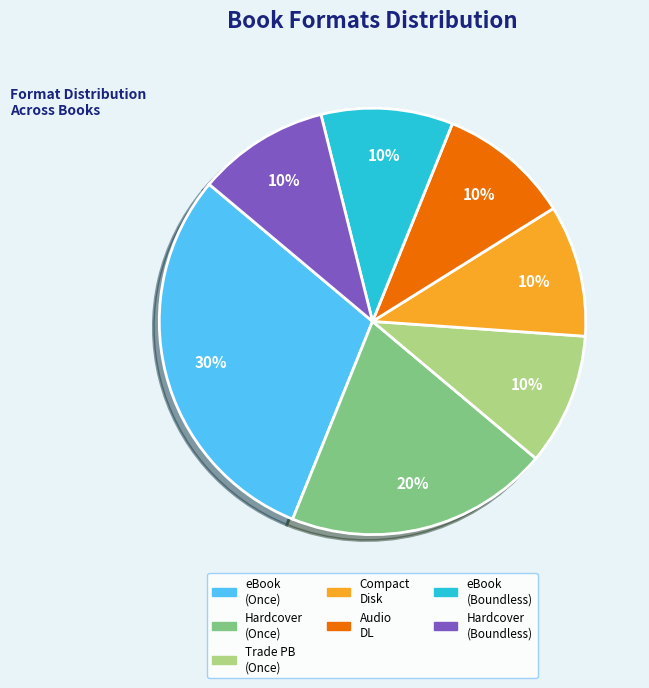

To the nearest percent, what is the difference between the largest and smallest slice percentages?

20%